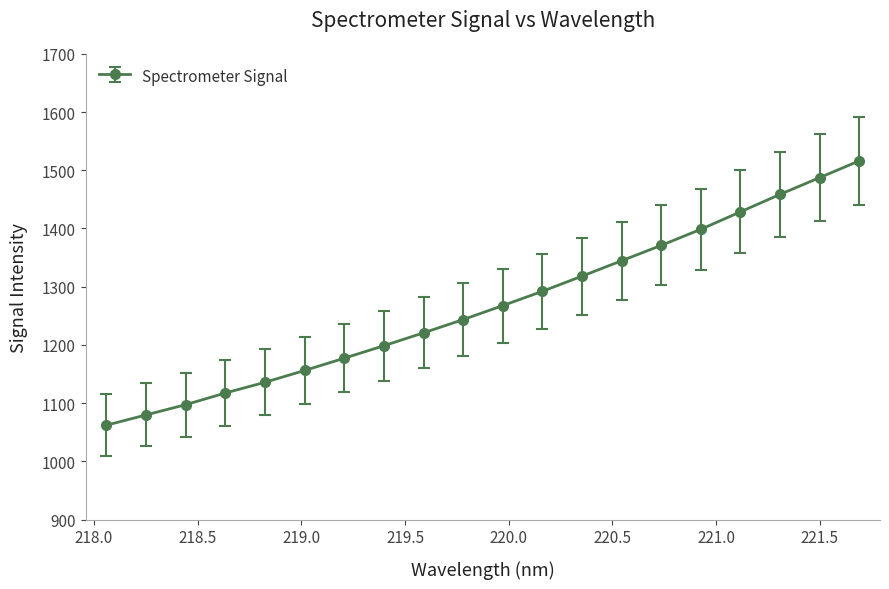

How many values exceed 1267?

10